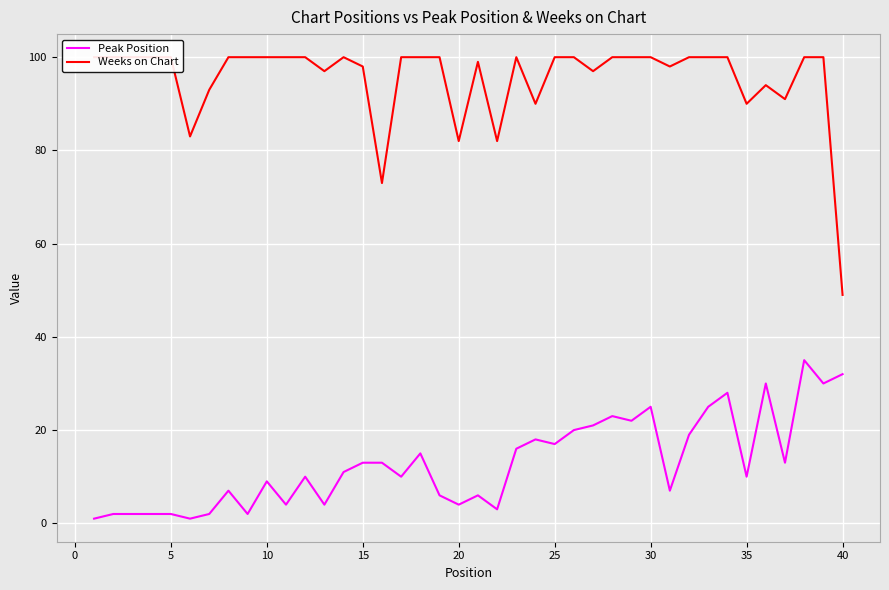

Which series has the largest range (max minus min)?

Weeks on Chart